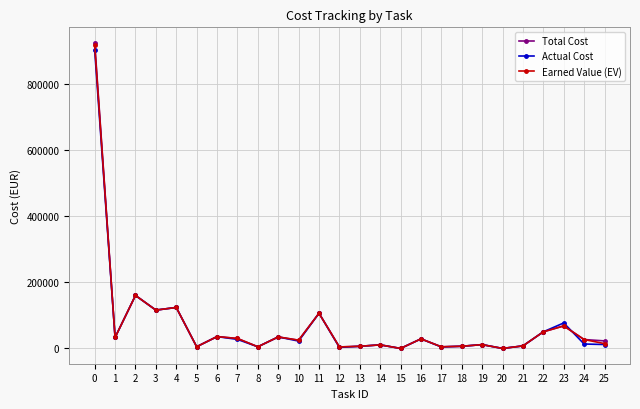

Which series has the widest spread of values?

Total Cost